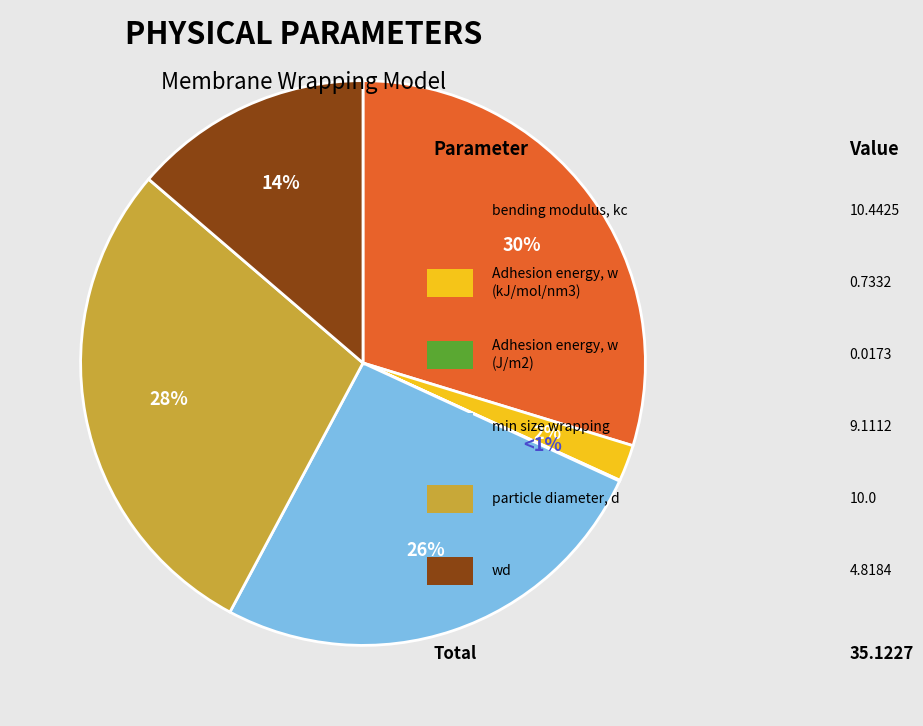

To the nearest percent, what is the difference between the largest and smallest slice percentages?

30%